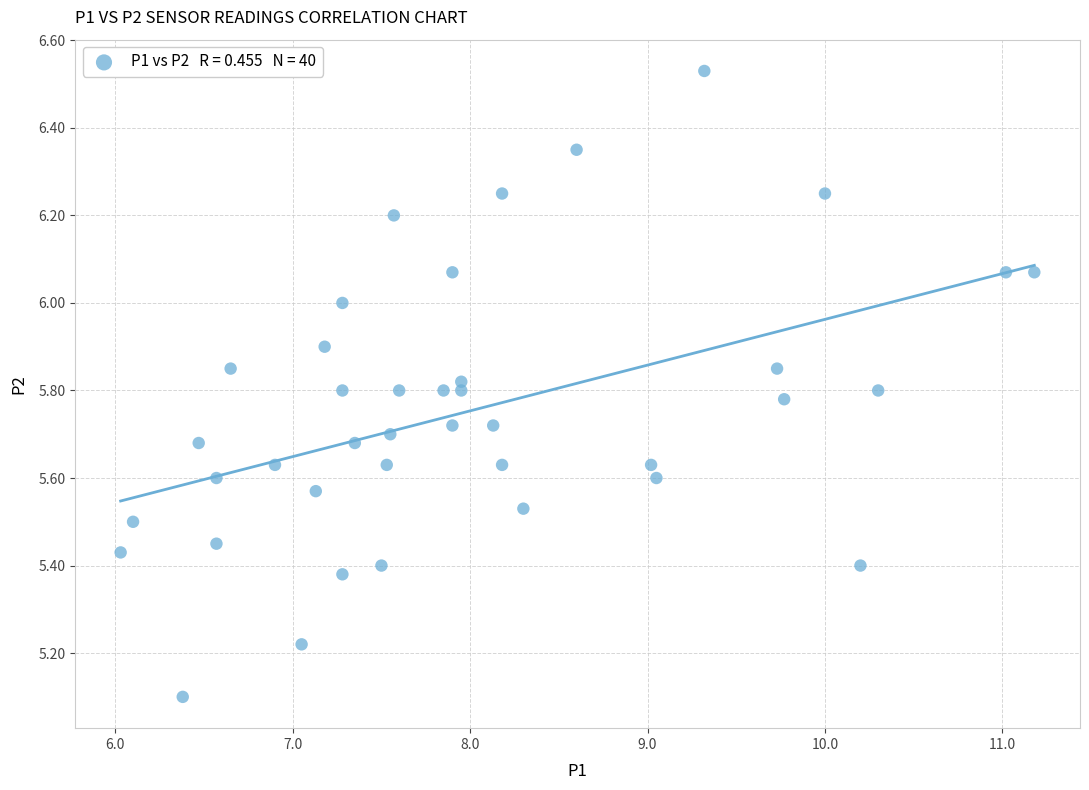

What Y value in the scatter plot is closest to 5?

5.1